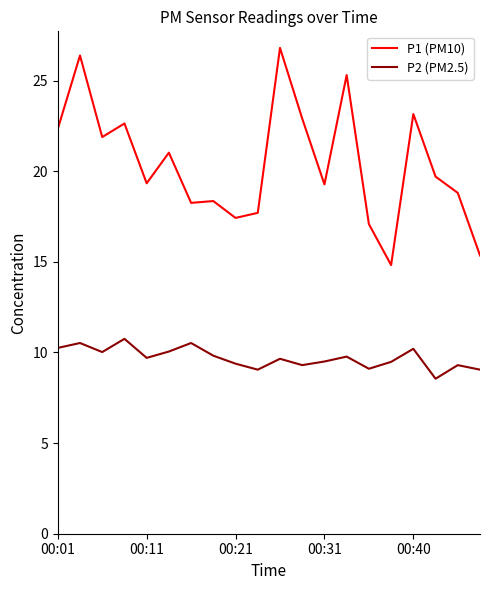

At how many categories does at least one series exceed 18?

15